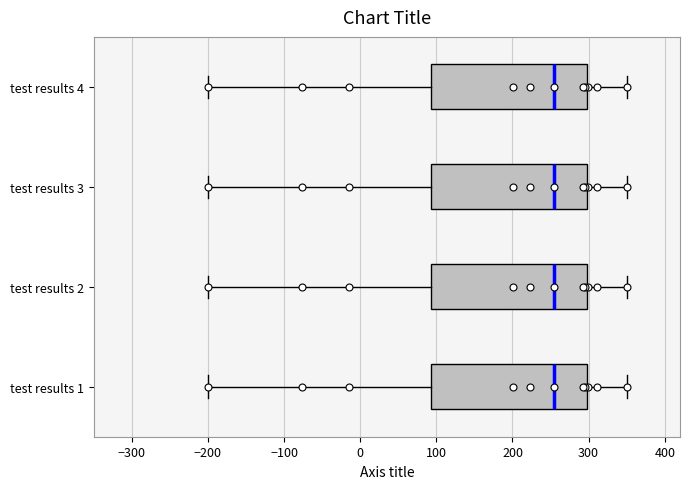

Where is the left edge of the box for test results 4 on the x-axis? The values are not printed on the chart, so give them approximately, as read against the axis.

90